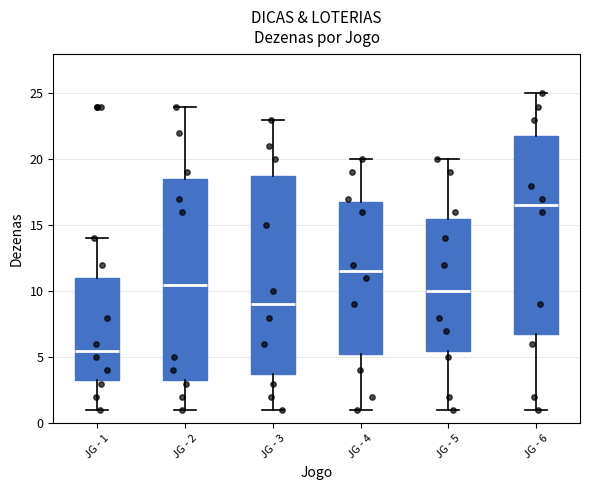

Reading left to right, transcribe this box plot: for each box, give where its median line is, the range the box spans, and where its two whiskers end, as read against the y-axis. The values are not printed on the chart, so give them approximately, as read against the axis.

JG - 1: median 5.5, box 3.5 to 11.0, whiskers 1.0 to 14.0
JG - 2: median 10.5, box 3.5 to 18.5, whiskers 1.0 to 24.0
JG - 3: median 9.0, box 4.0 to 19.0, whiskers 1.0 to 23.0
JG - 4: median 11.5, box 5.5 to 17.0, whiskers 1.0 to 20.0
JG - 5: median 10.0, box 5.5 to 15.5, whiskers 1.0 to 20.0
JG - 6: median 16.5, box 7.0 to 22.0, whiskers 1.0 to 25.0